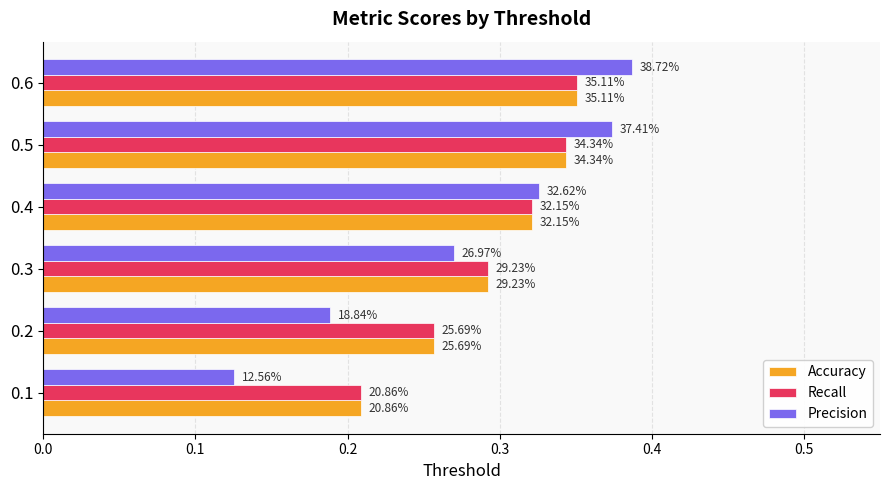

What is the difference between the maximum and minimum values in the Recall series?

0.1